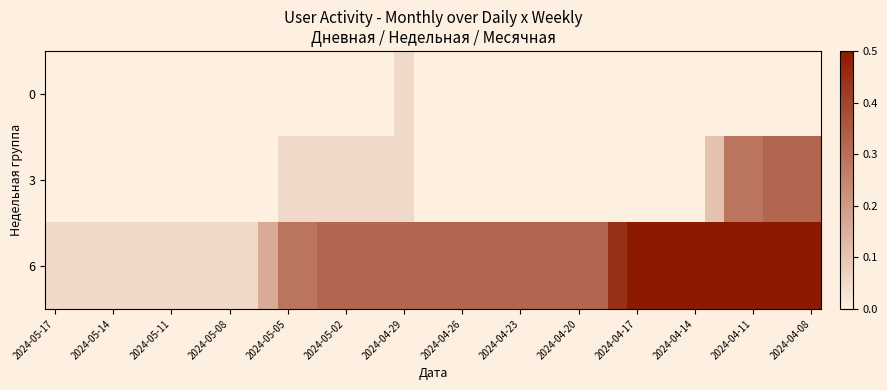

Which label corresponds to the smallest value in the chart?

2024-05-17